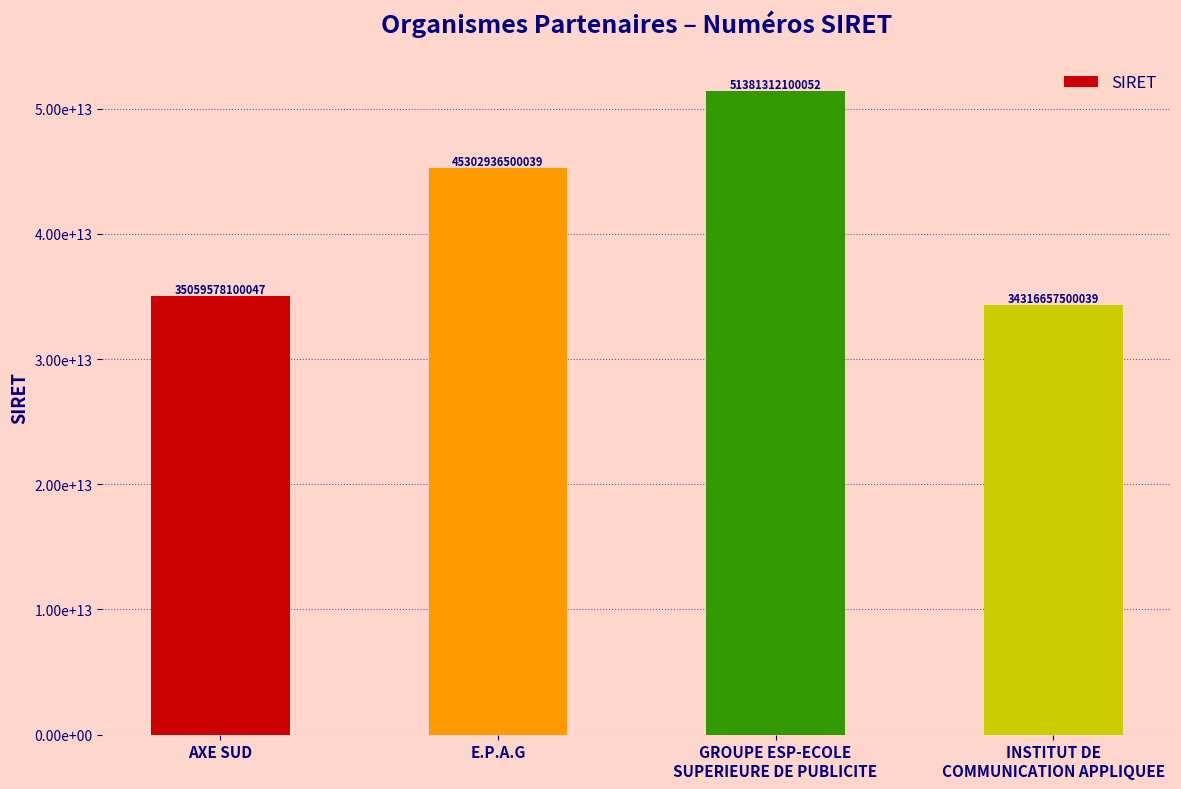

Does the chart contain any negative values?

No